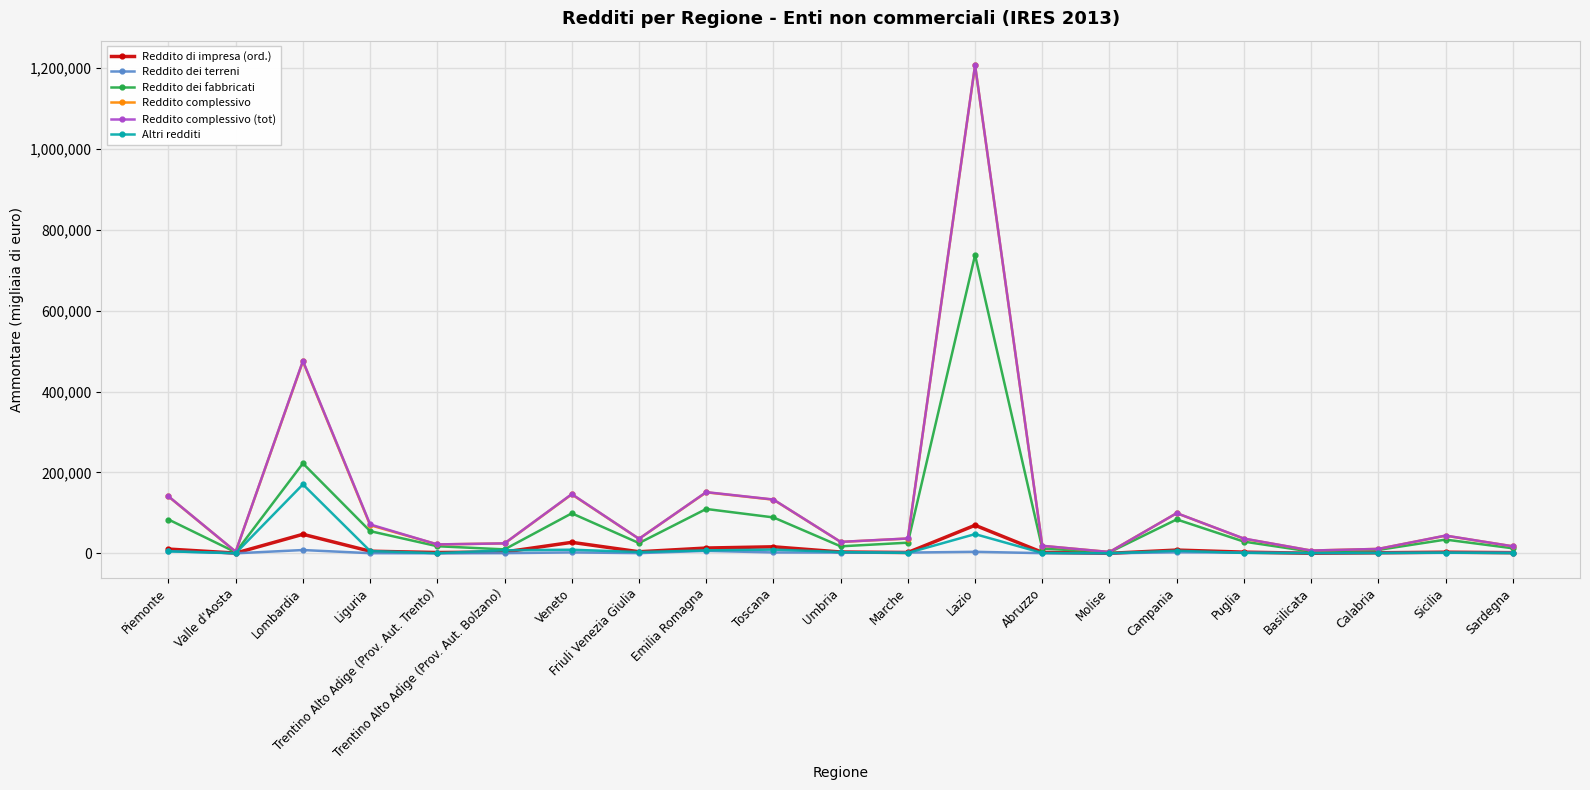

At which category does Reddito complessivo (tot) reach its first local valley?

Valle d'Aosta